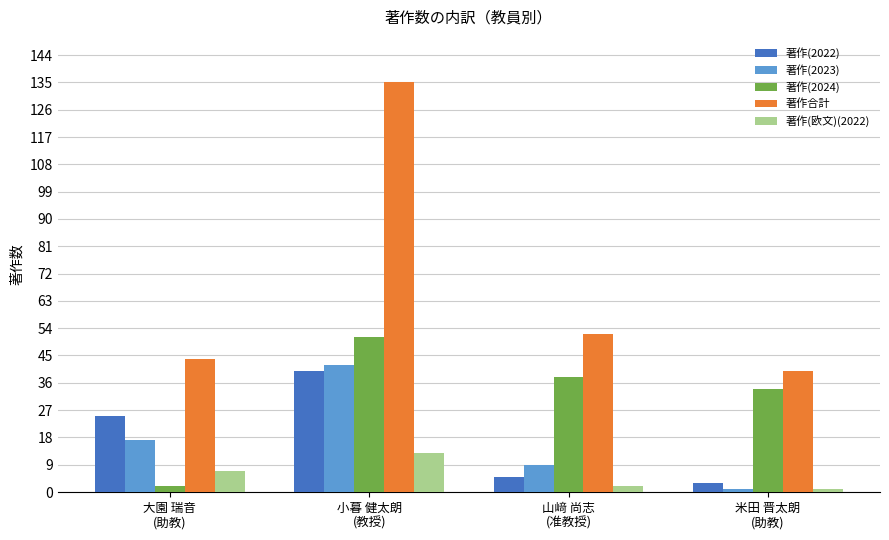

What is the sum of the 著作(2024) values at 米田 晋太朗
(助教) and 小暮 健太朗
(教授)?

85